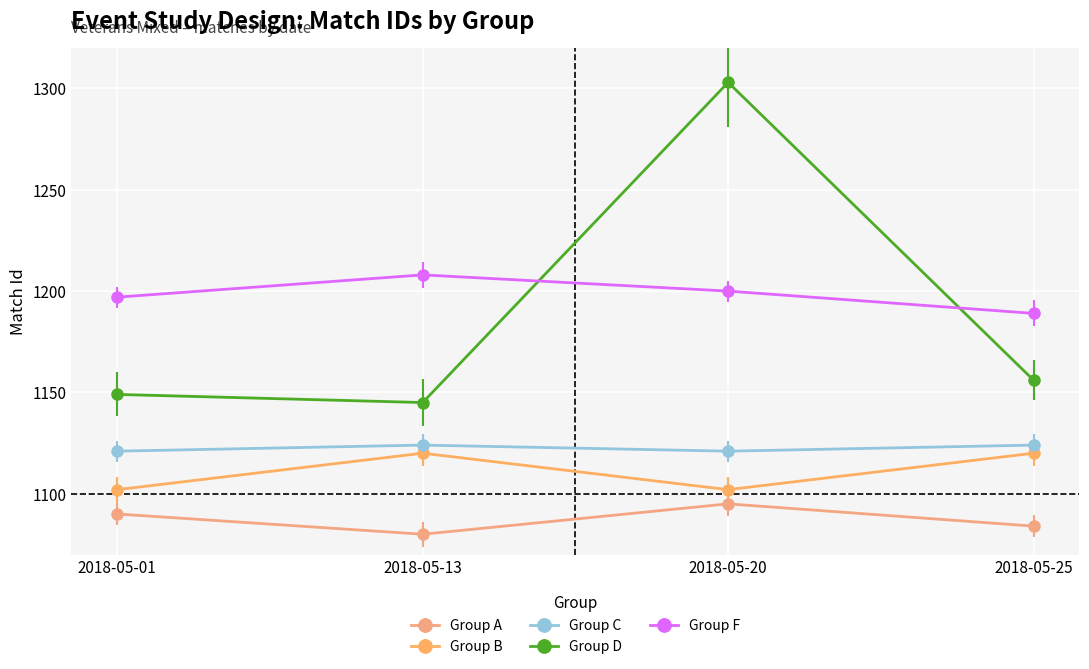

Between 2018-05-20 and 2018-05-25, which series saw the biggest shift?

Group D